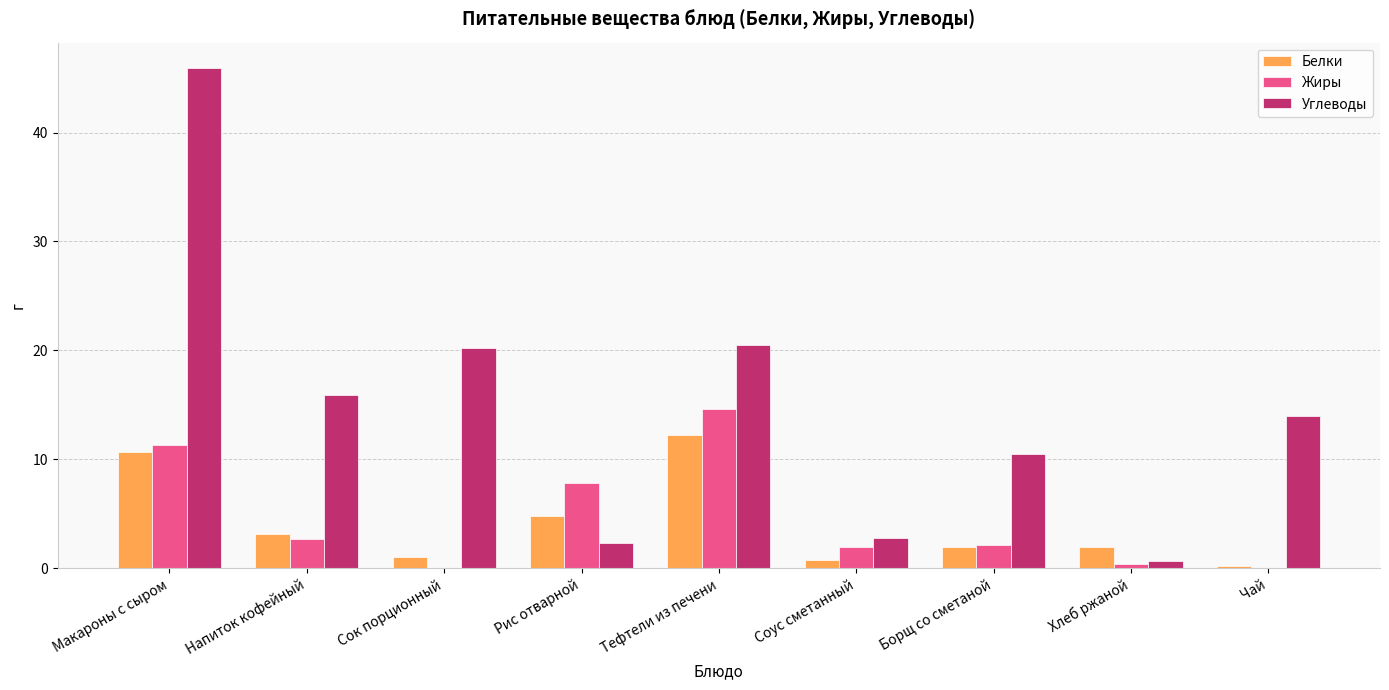

Which series changed the most between Макароны с сыром and Хлеб ржаной?

Углеводы